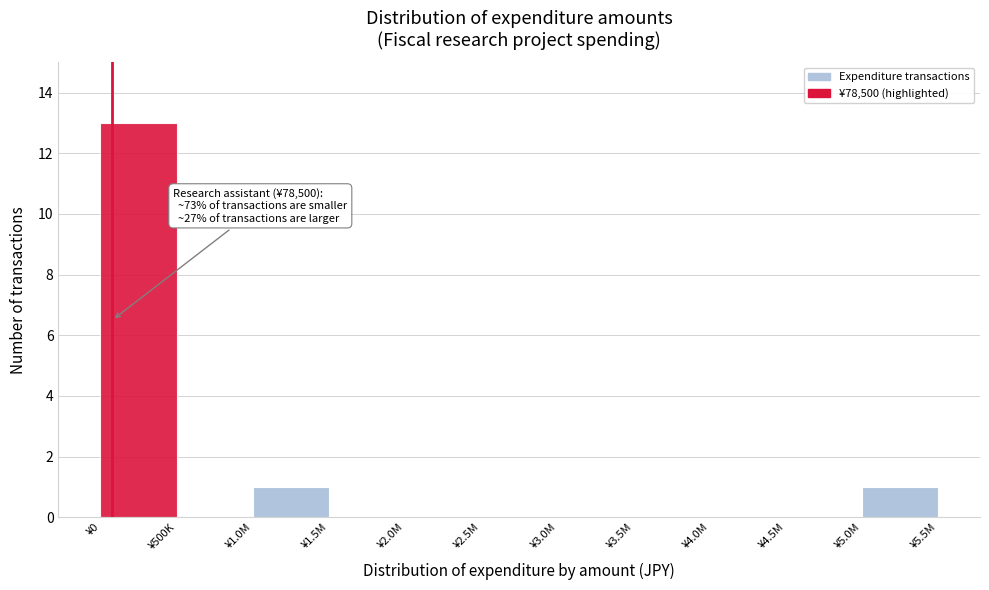

Reading left to right, what are all the values shown in this chart?

¥0=13	¥500K=0	¥1.0M=1	¥1.5M=0	¥2.0M=0	¥2.5M=0	¥3.0M=0	¥3.5M=0	¥4.0M=0	¥4.5M=0	¥5.0M=1